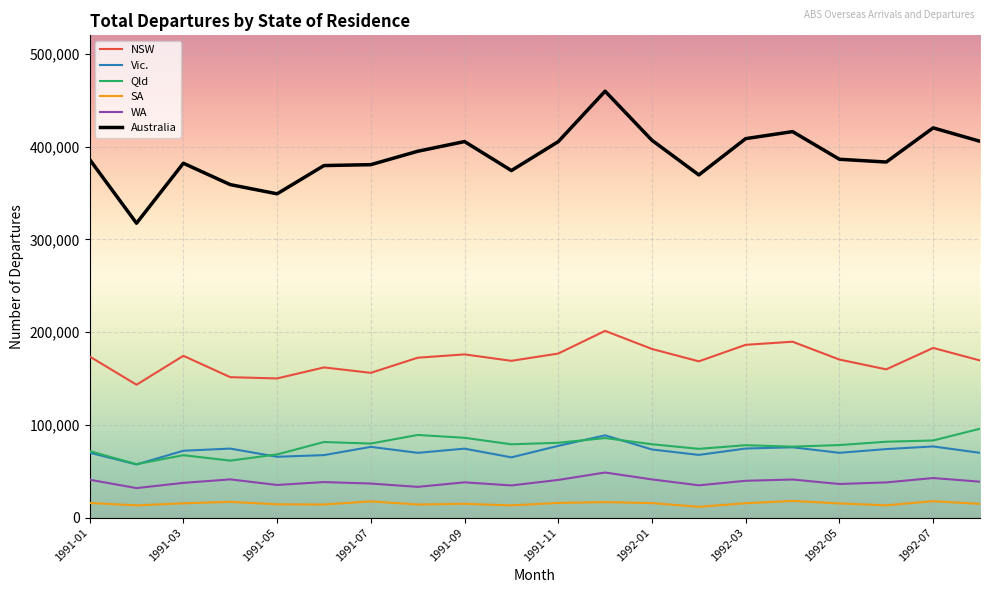

What is the difference between the second highest and second lowest values in the Qld series?

27660